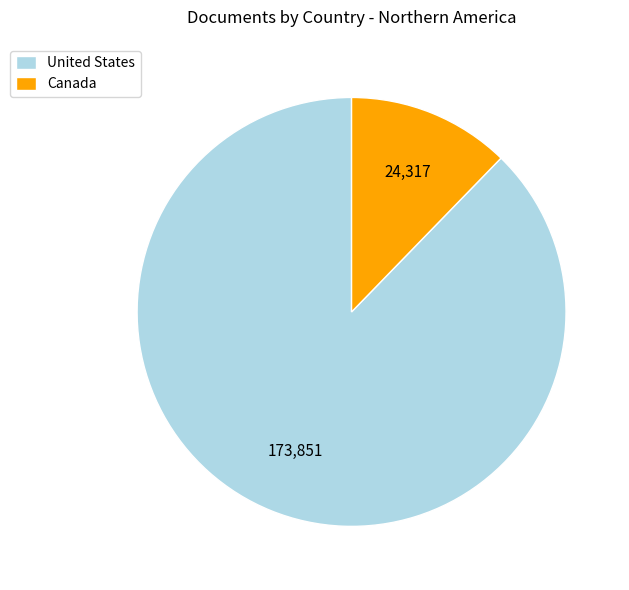

How many slices are in this pie chart?

2